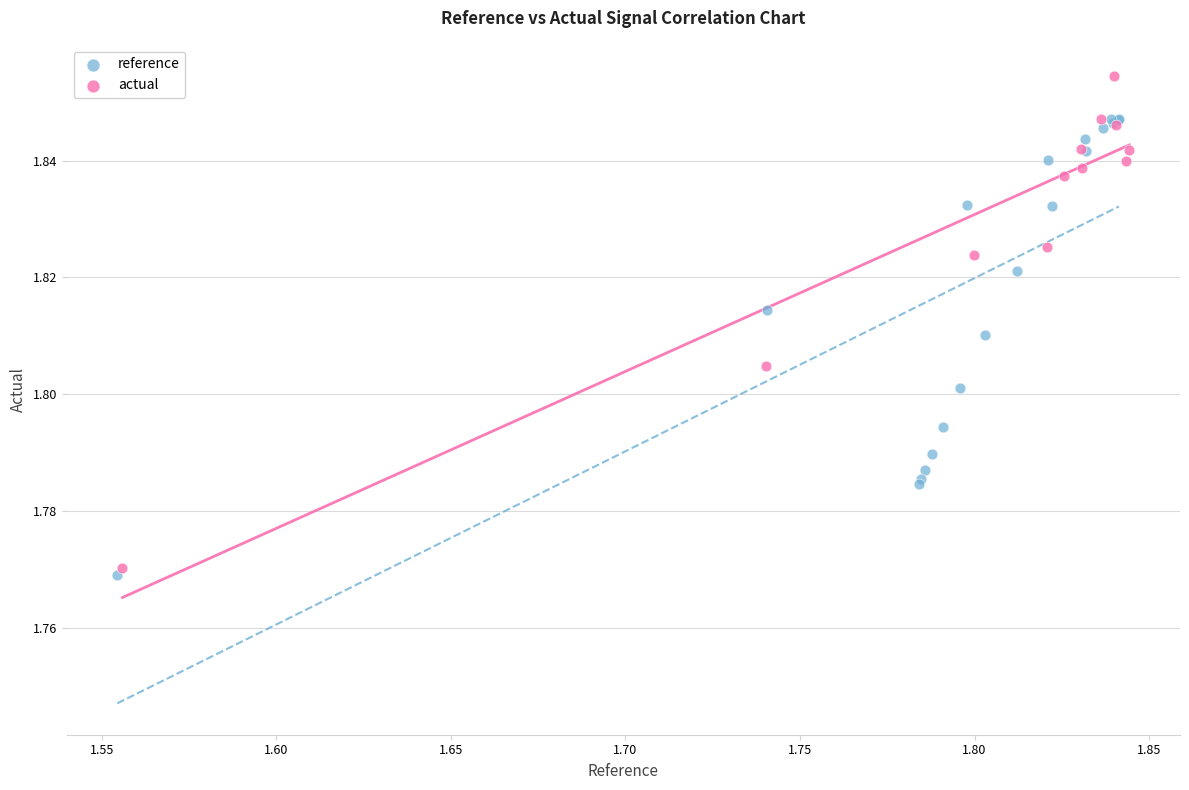

Which series has the widest spread of Y values?

actual